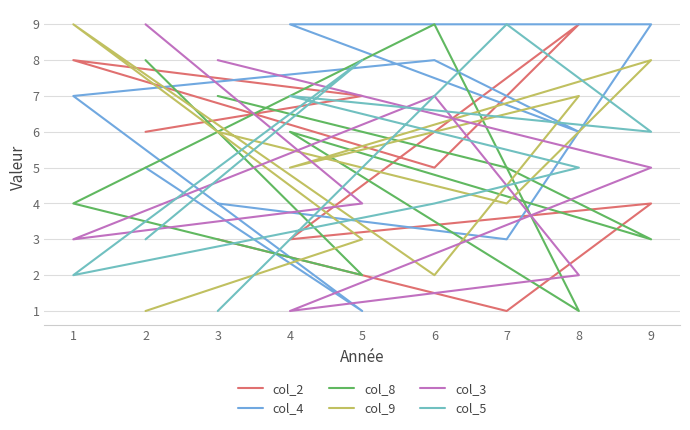

Where does the col_4 series first go above 6?

9